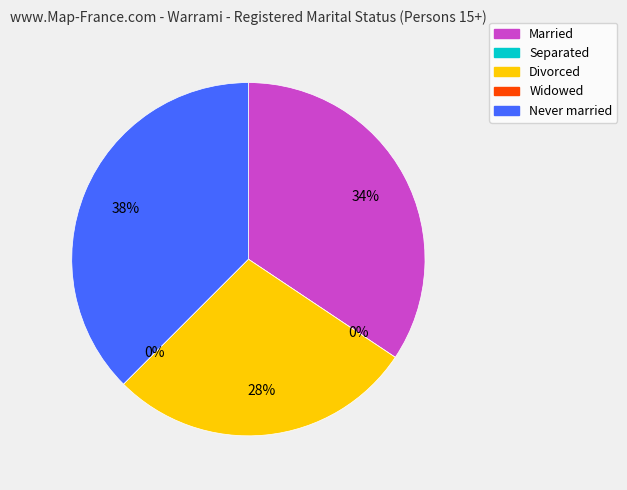

How many segments does this pie chart have?

5